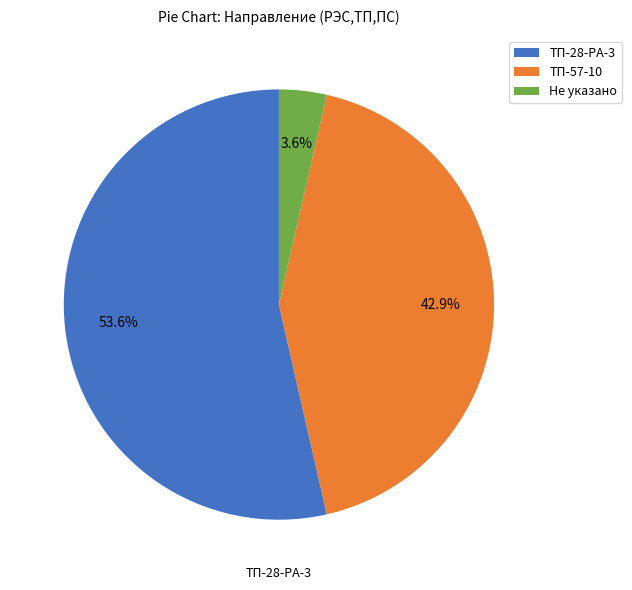

How many slices are in this pie chart?

3